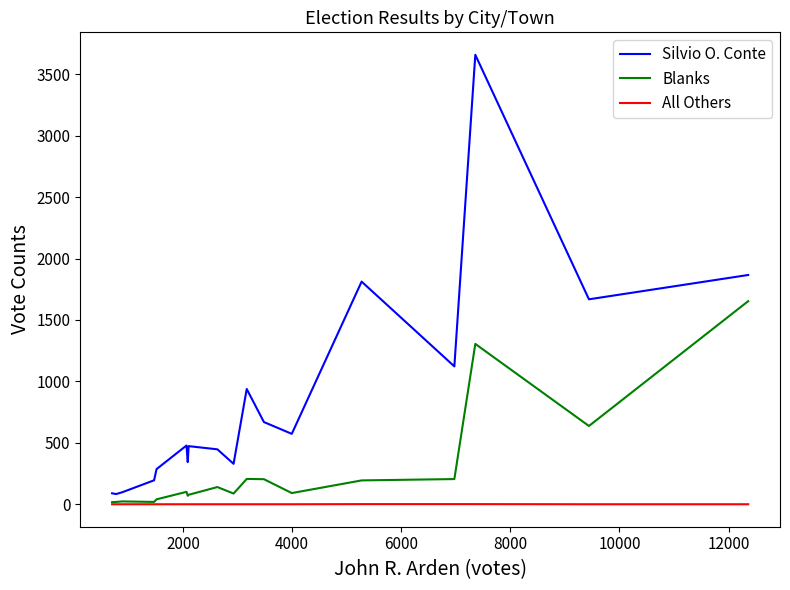

How many interior local valleys does the Silvio O. Conte series have?

6